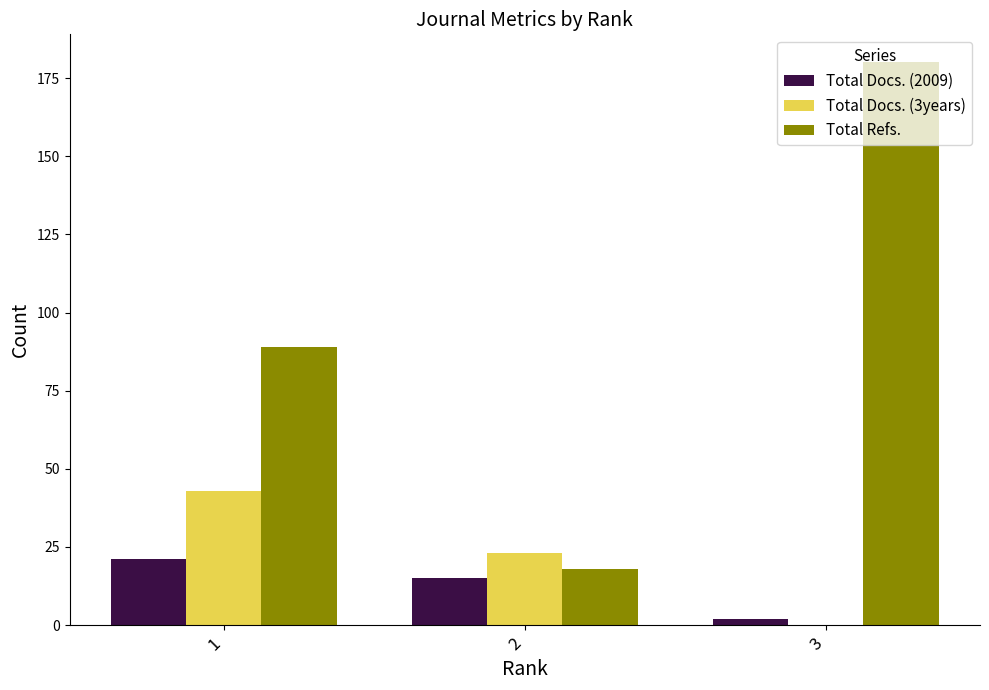

Which series has the widest spread of values?

Total Refs.